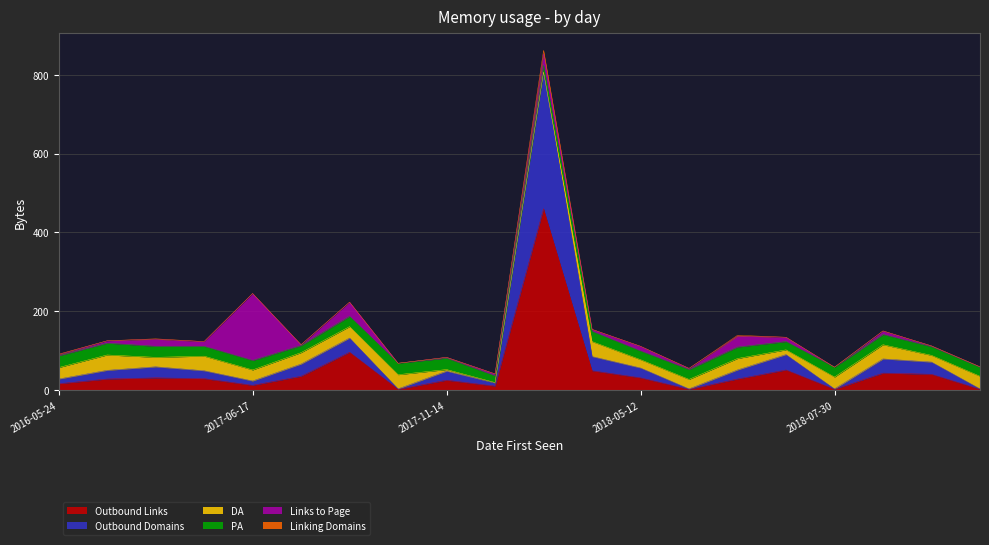

In DA, how many points are higher than both neighbors (excluding endpoints)?

6